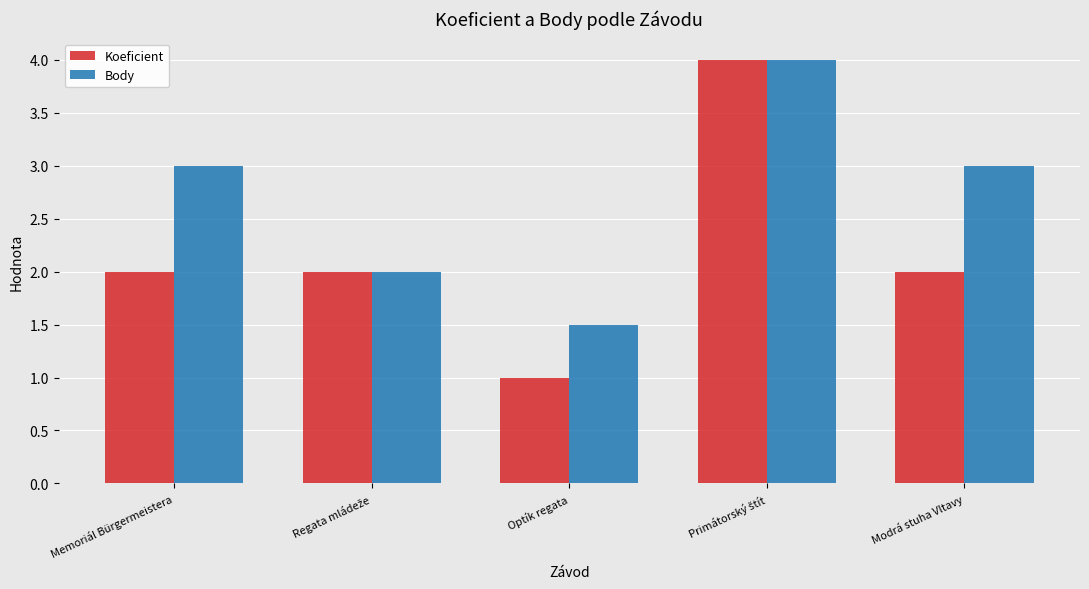

Which series has the largest total across all categories?

Body